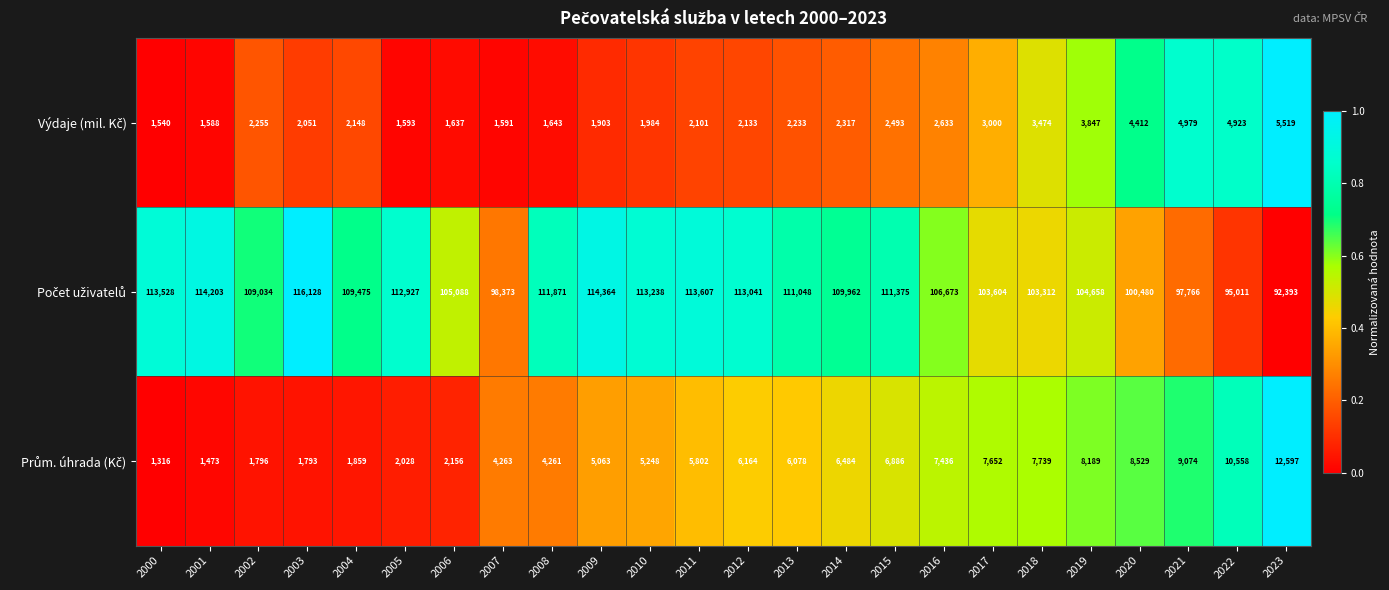

What is the spread (max minus min) of values at 2019?

100811